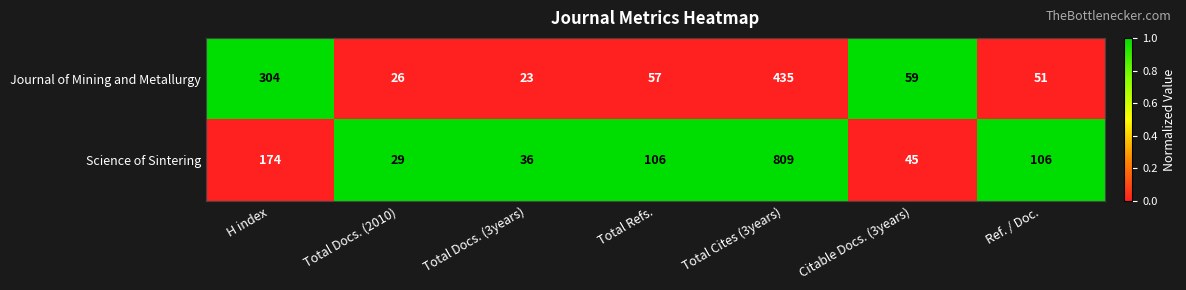

How many distinct data groups are displayed?

2